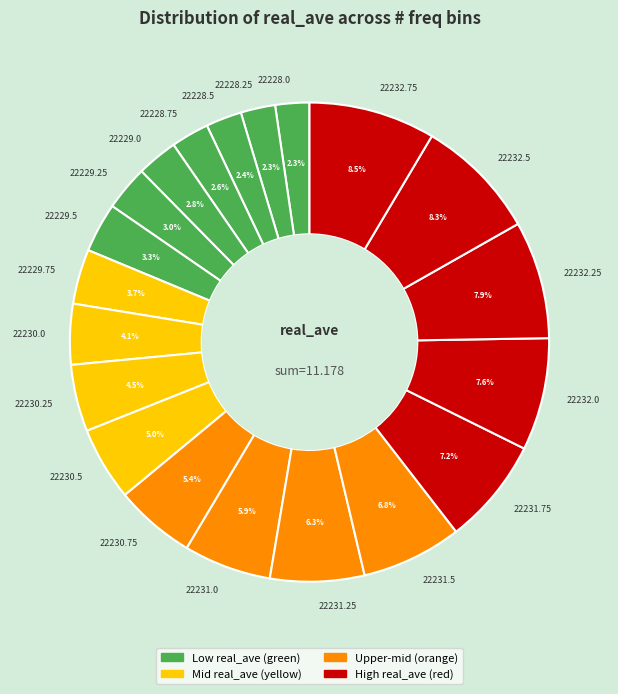

Combined, do 22228.75 and 22229.5 account for over 50%?

No